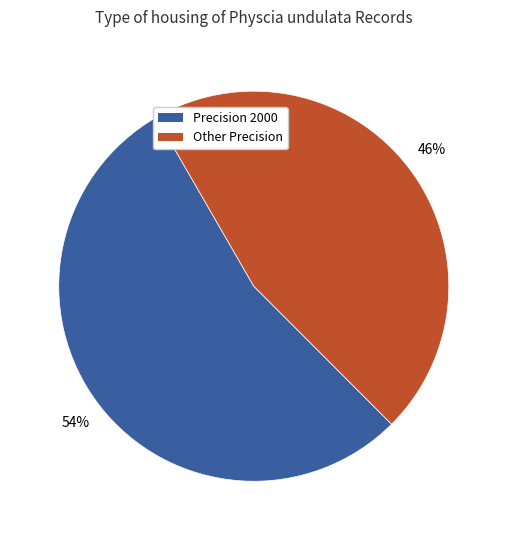

What percentage is the Precision 2000 slice, to the nearest percent?

54%